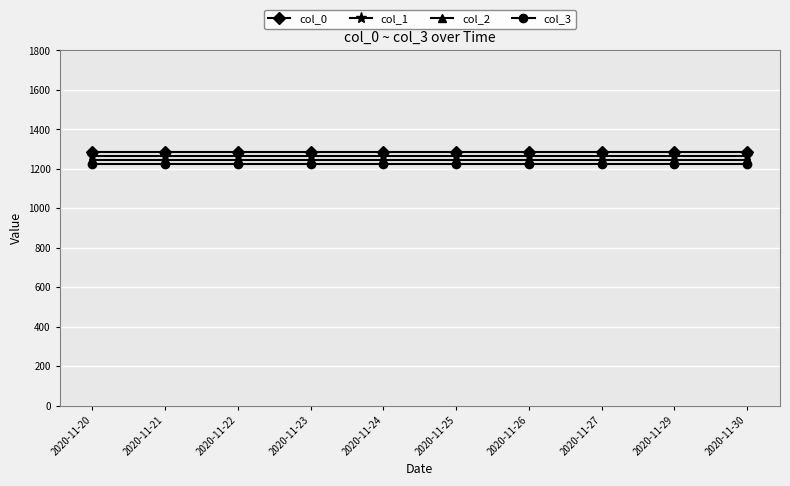

Reading right to left, extract all data points from this chart.

col_0: 1286	1286	1286	1286	1286	1286	1286	1286	1286	1286
col_1: 1266	1266	1266	1266	1266	1266	1266	1266	1266	1266
col_2: 1246	1246	1246	1246	1246	1246	1246	1246	1246	1246
col_3: 1226	1226	1226	1226	1226	1226	1226	1226	1226	1226